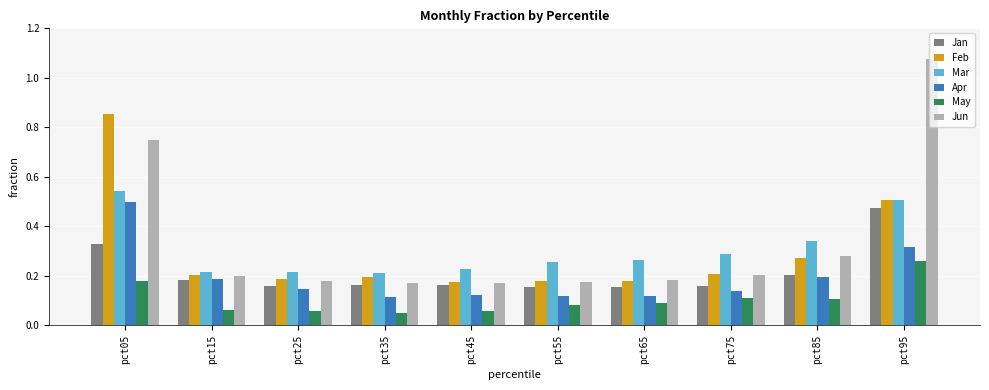

True or false: Apr has a value of 0.1 at pct25.

True